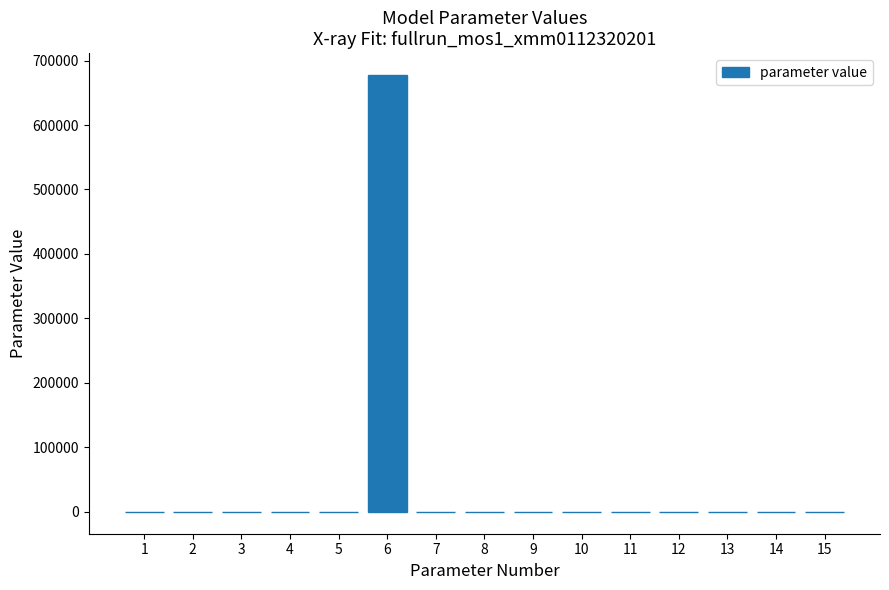

What is the greatest value displayed?

677586.0